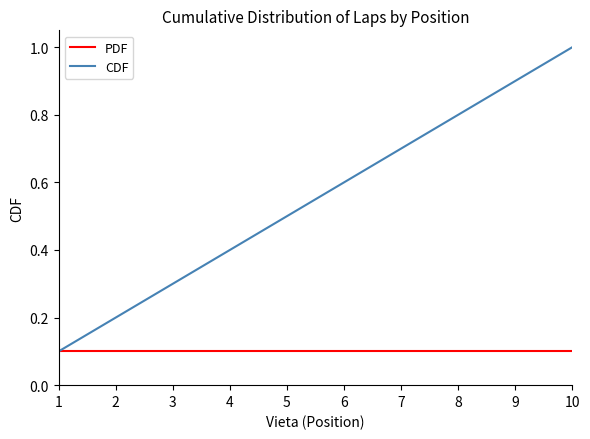

Reading left to right, what are all the values shown in this chart?

PDF: 0.1	0.1	0.1	0.1	0.1	0.1	0.1	0.1	0.1	0.1
CDF: 0.1	0.2	0.3	0.4	0.5	0.6	0.7	0.8	0.9	1.0